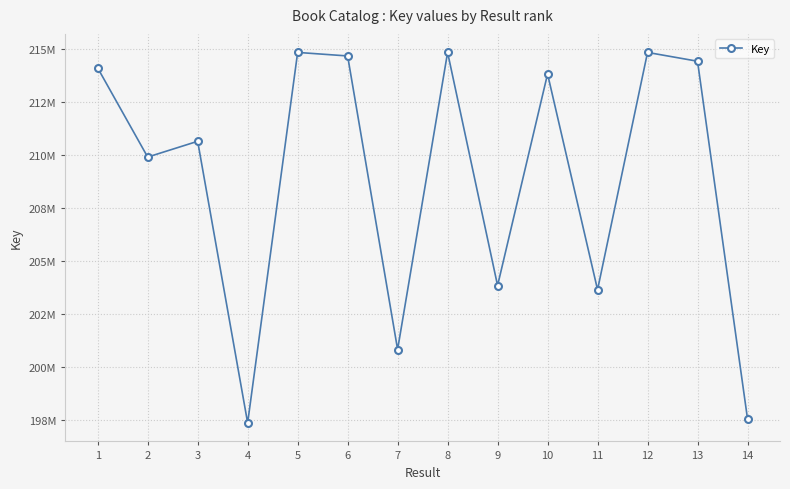

Which label corresponds to the smallest value in the chart?

4